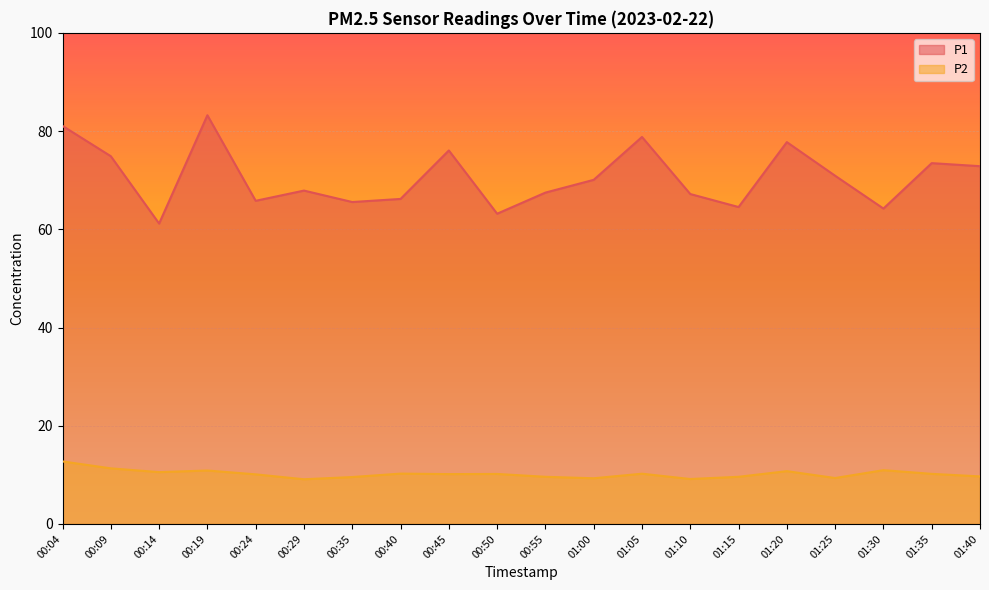

Does the chart display data point markers on the line(s)?

No